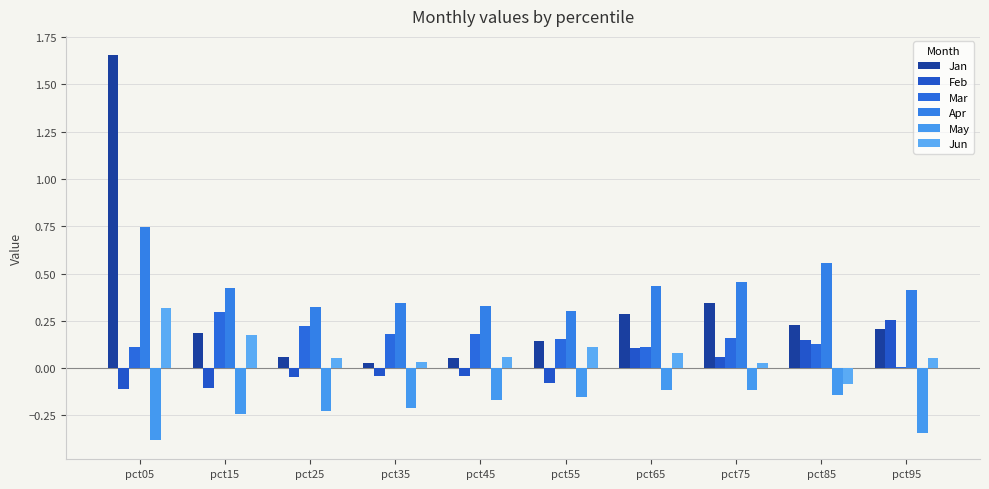

Rank the categories by Mar value from highest to lowest.

pct15, pct25, pct35, pct45, pct75, pct55, pct85, pct65, pct05, pct95